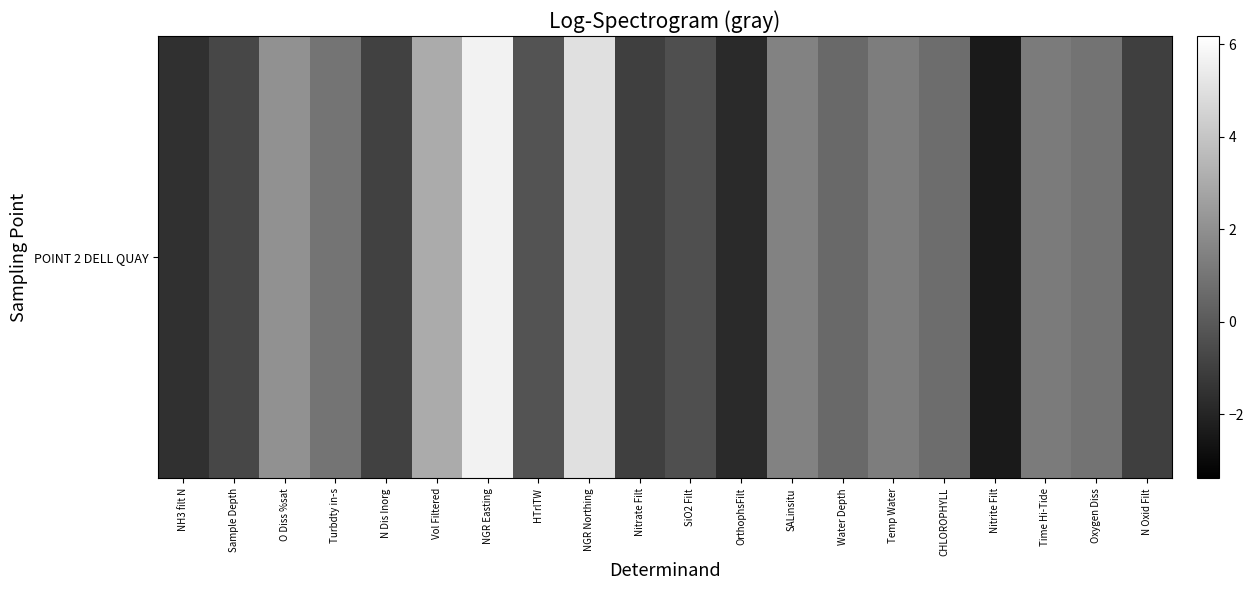

Is it true that the value at Sample Depth is -0.7?

True